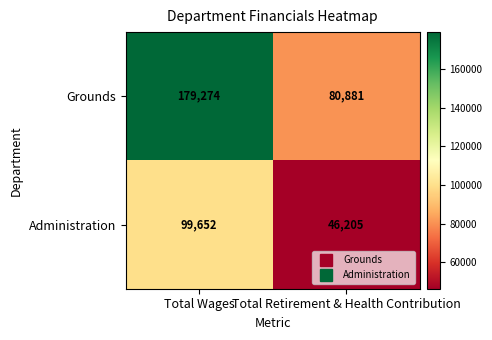

What is the greatest value displayed?

179274